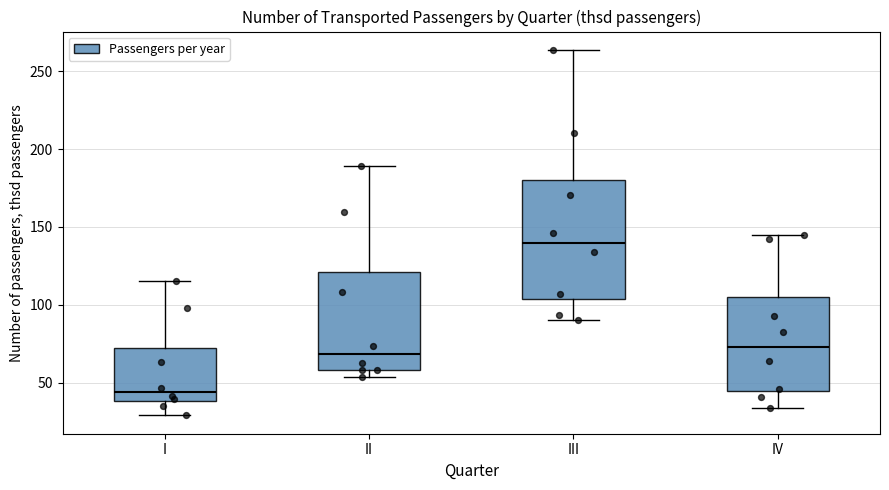

Reading left to right, read every box against the y-axis: the position of its median line, the range the box covers, and the ends of its whiskers. The values are not printed on the chart, so give them approximately, as read against the axis.

I: median 45, box 40 to 70, whiskers 30 to 115
II: median 70, box 60 to 120, whiskers 55 to 190
III: median 140, box 105 to 180, whiskers 90 to 265
IV: median 75, box 45 to 105, whiskers 35 to 145